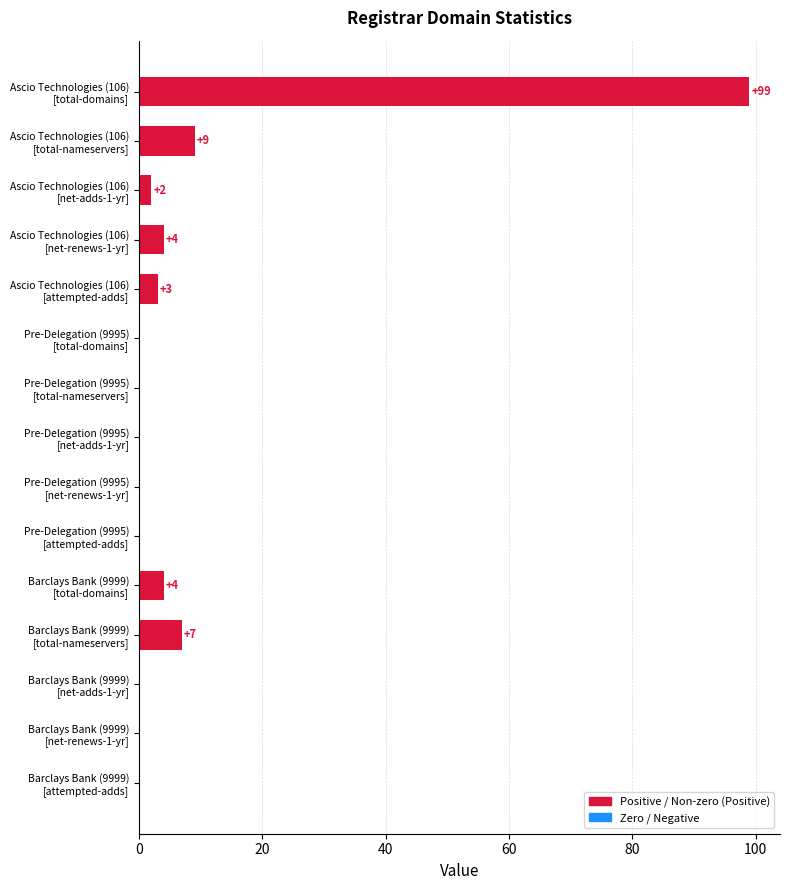

How many distinct data groups are displayed?

1